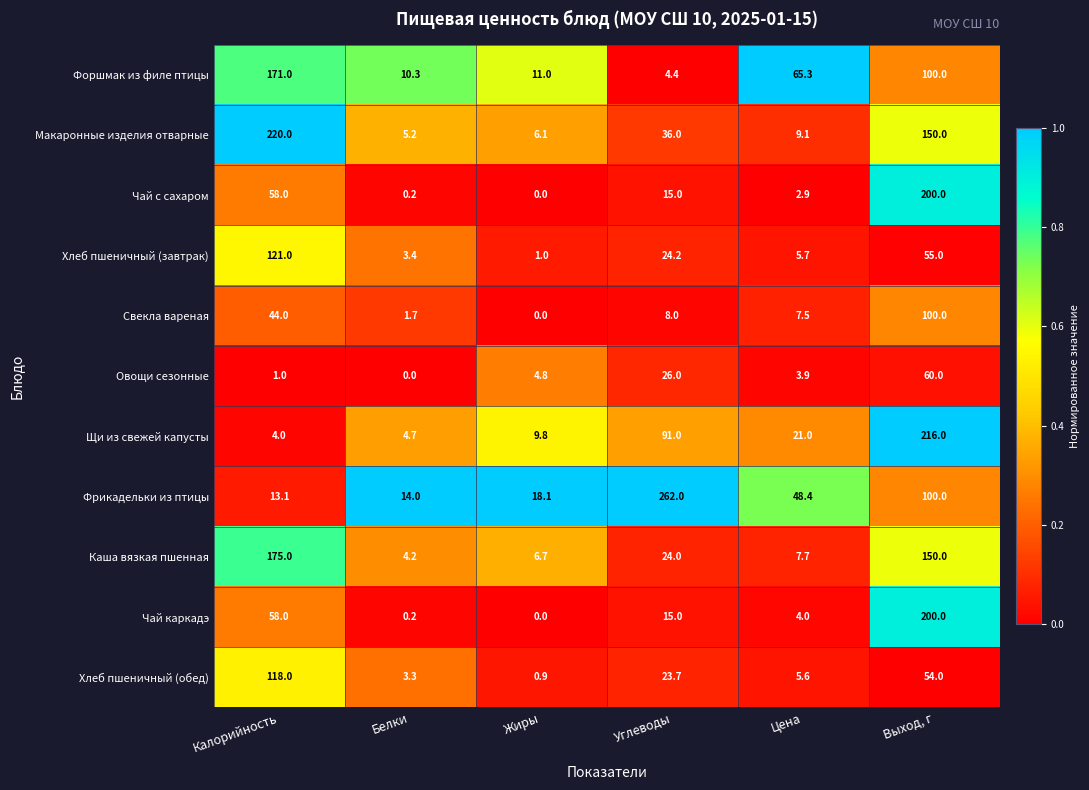

Is it true that Хлеб пшеничный (завтрак) equals 53.9 at Калорийность?

False